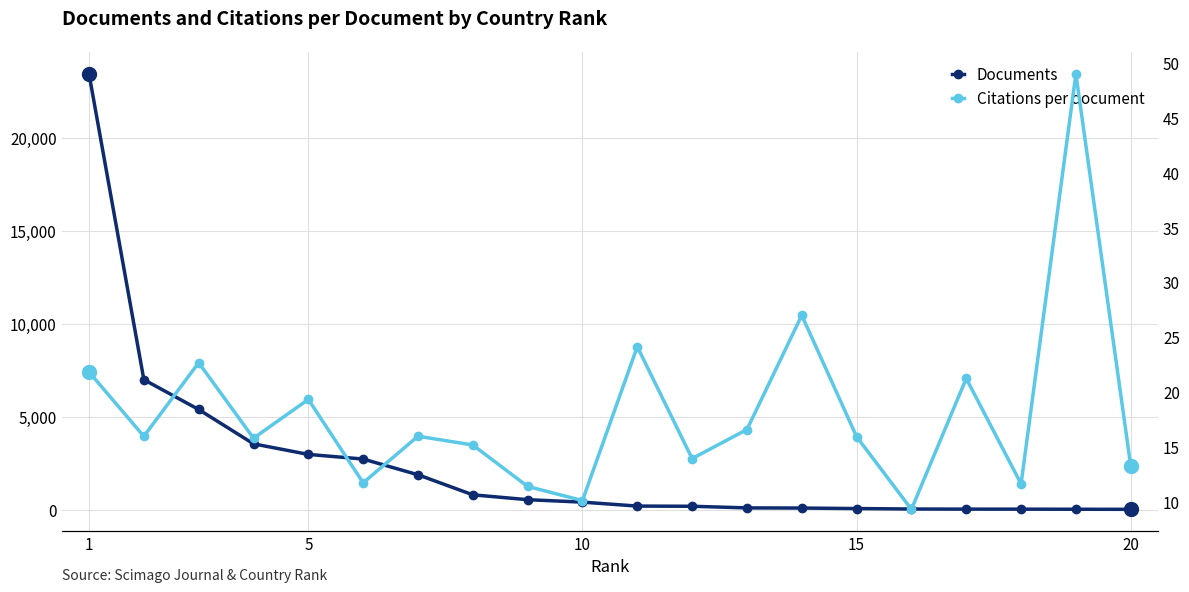

What value does the Documents series have at 1?

23431.0